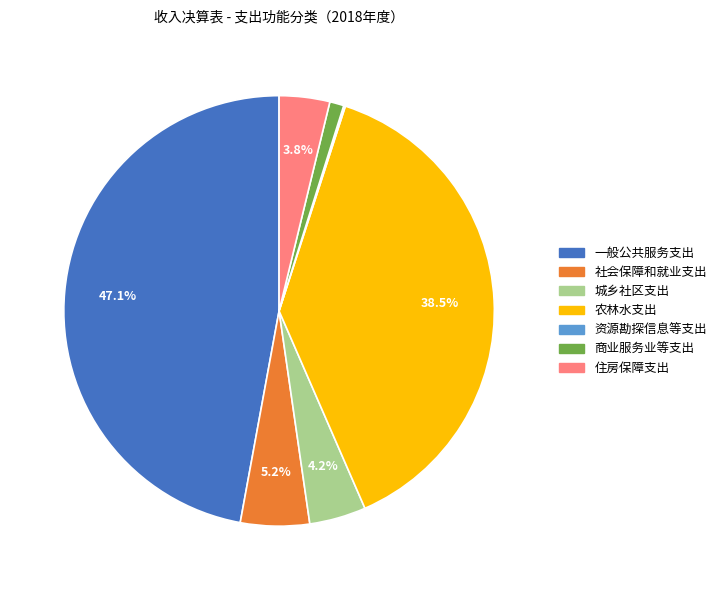

What is the largest slice in the pie chart?

一般公共服务支出